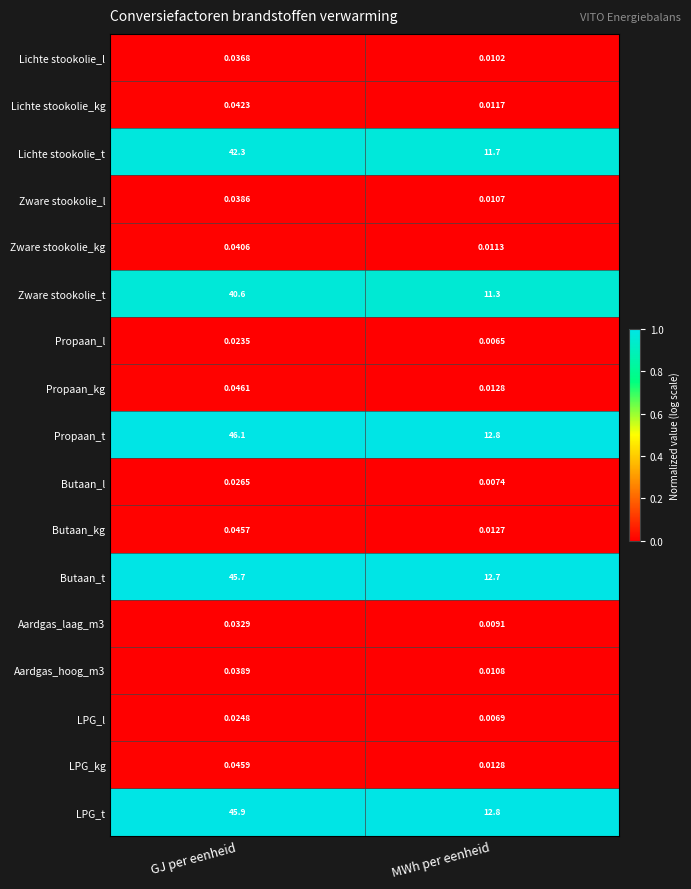

Which series has the widest spread of values?

Propaan_t